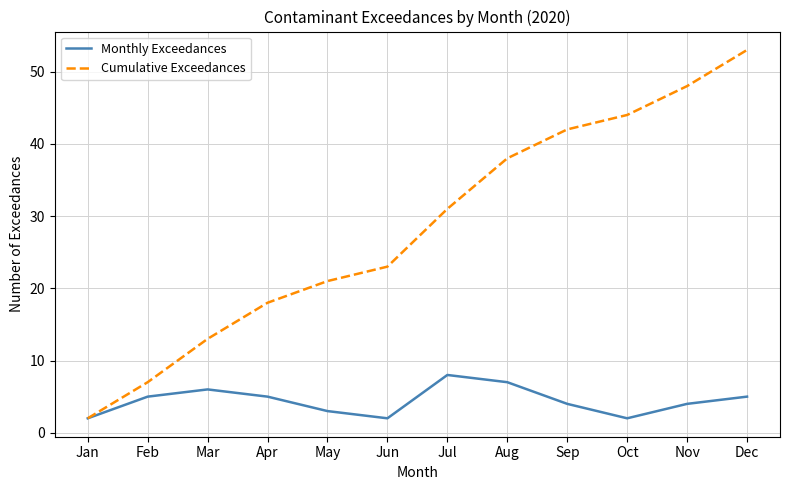

Rank the series at Aug from lowest to highest value.

Monthly Exceedances, Cumulative Exceedances